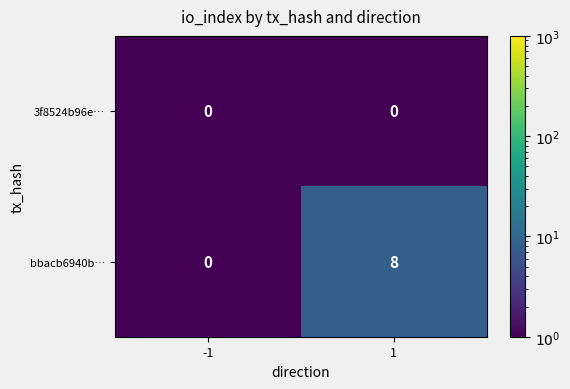

The bbacb6940b… series shows 13 at 1. True or false?

False